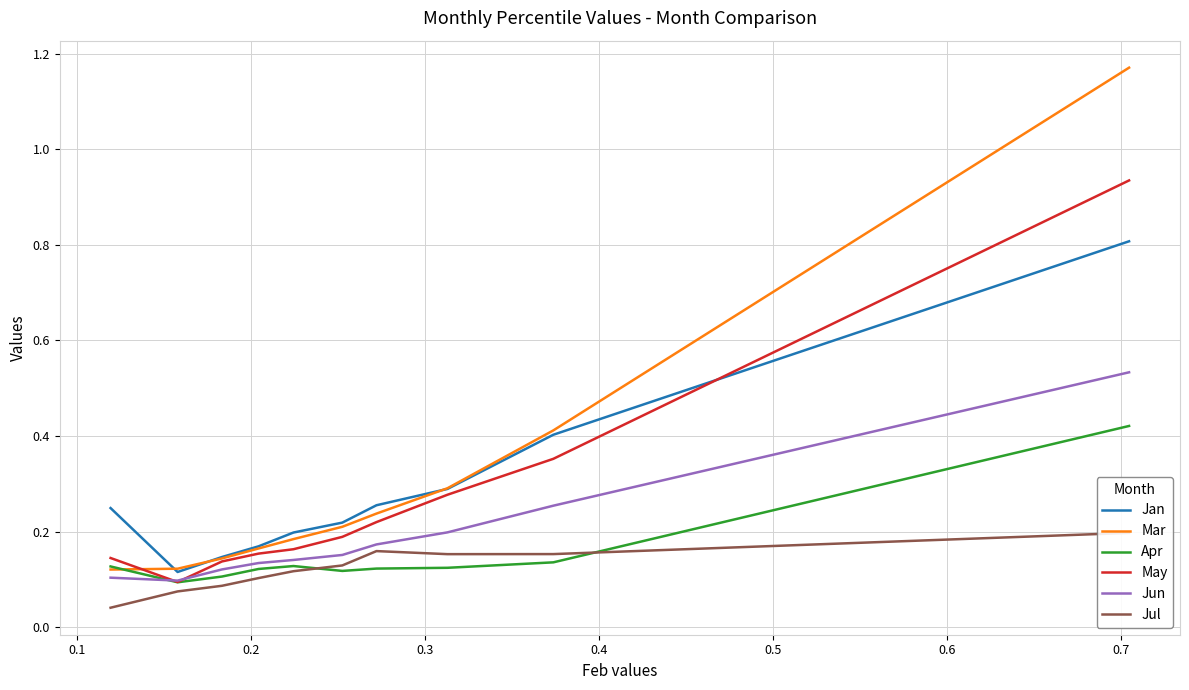

True or false: Mar has a value of 0.2 at 0.0.

False